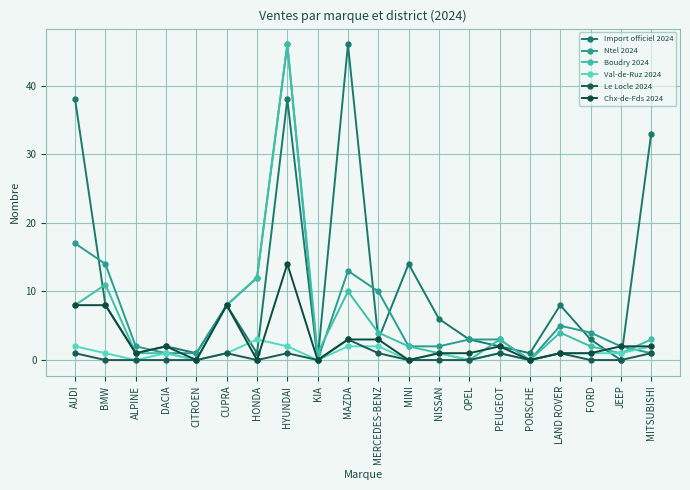

List the labels in order of Boudry 2024 value, largest first.

HYUNDAI, HONDA, BMW, MAZDA, AUDI, CUPRA, MERCEDES-BENZ, LAND ROVER, PEUGEOT, MITSUBISHI, MINI, FORD, ALPINE, DACIA, KIA, NISSAN, JEEP, CITROEN, OPEL, PORSCHE